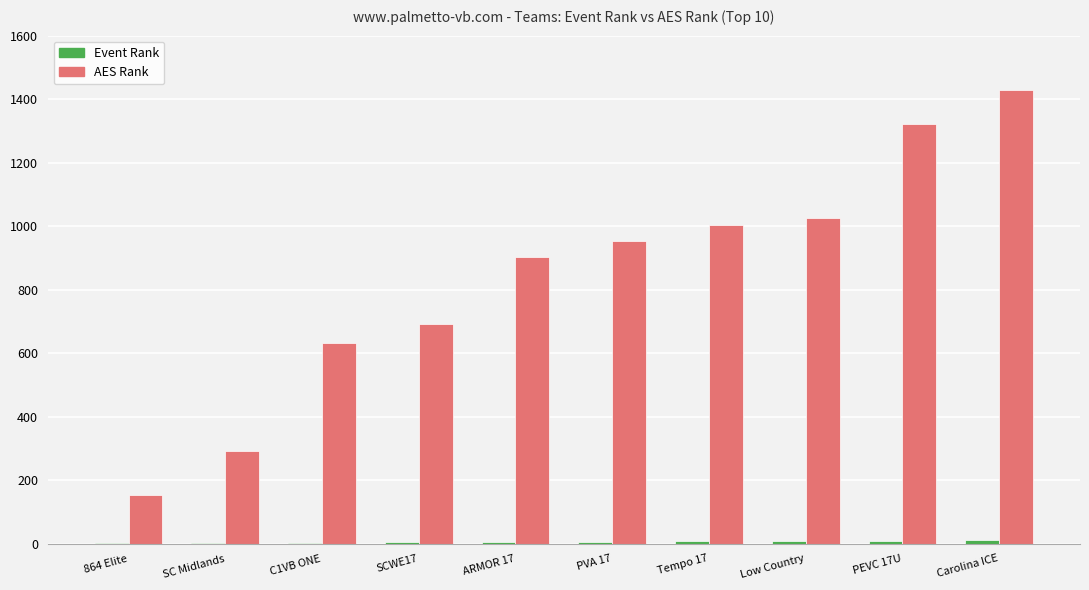

Is it true that AES Rank equals 433 at Low Country?

False